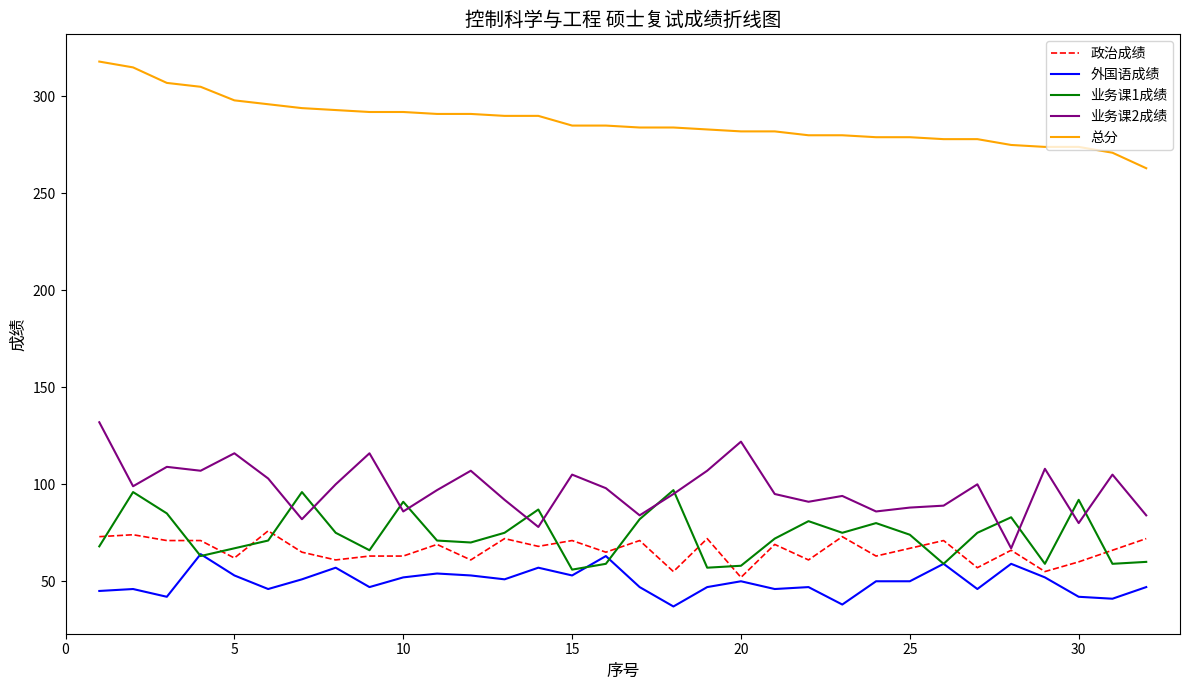

What is the greatest value displayed?

318